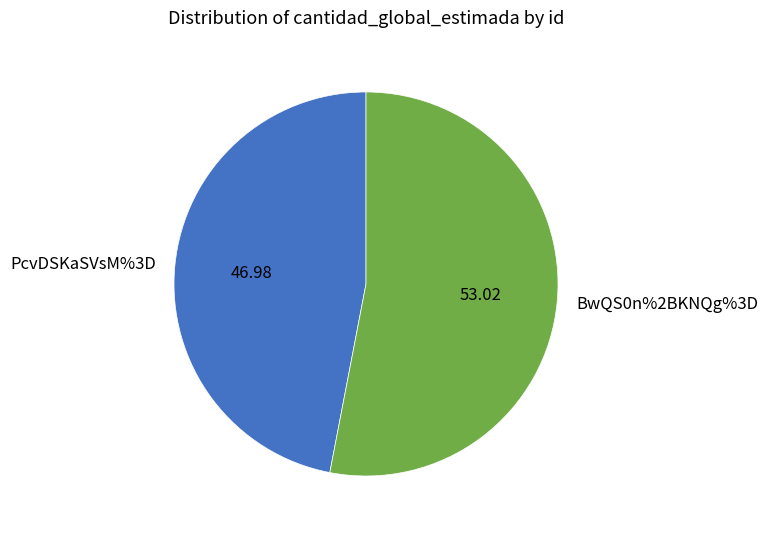

Is BwQS0n%2BKNQg%3D the majority of the pie?

Yes